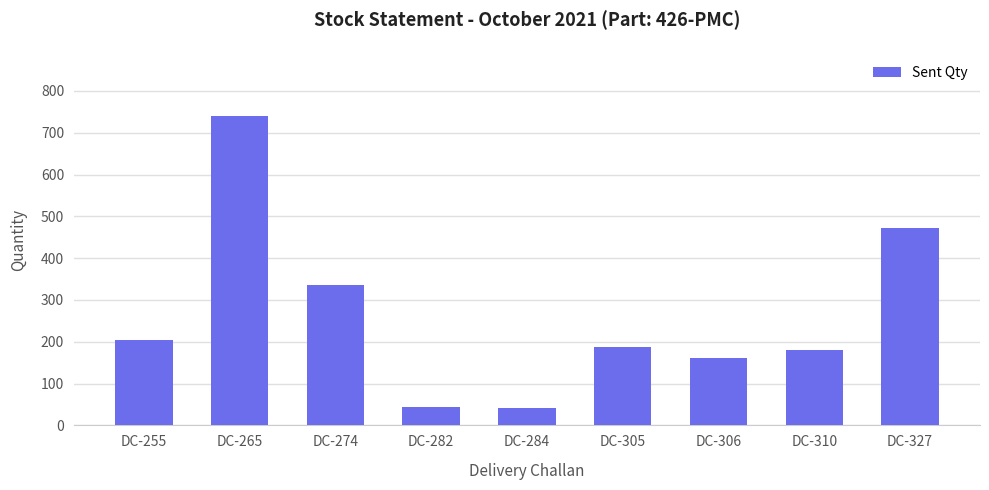

What is the average value?

263